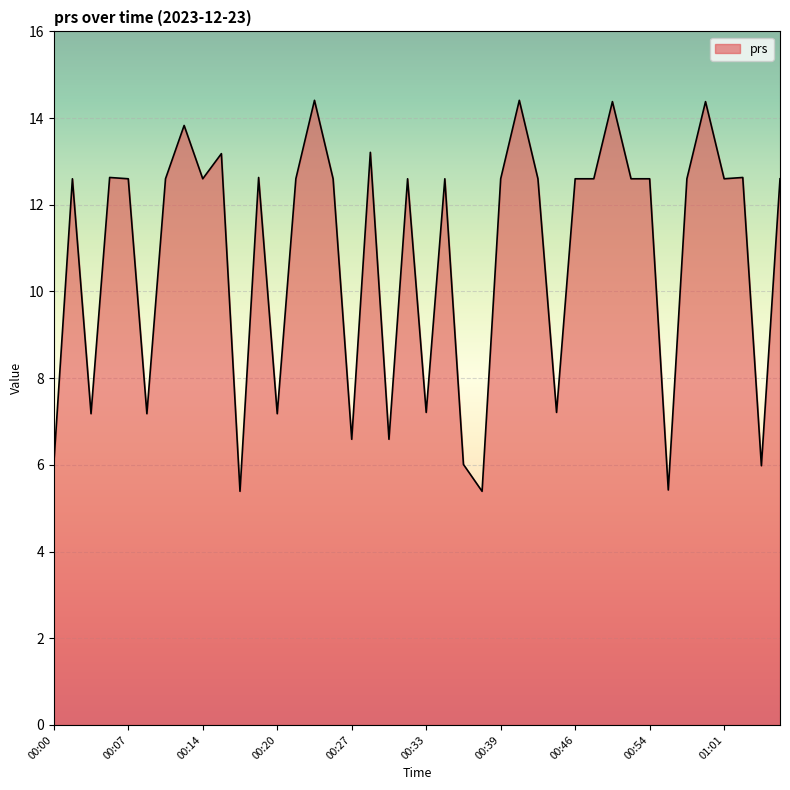

What is the sum of all values?

433.2